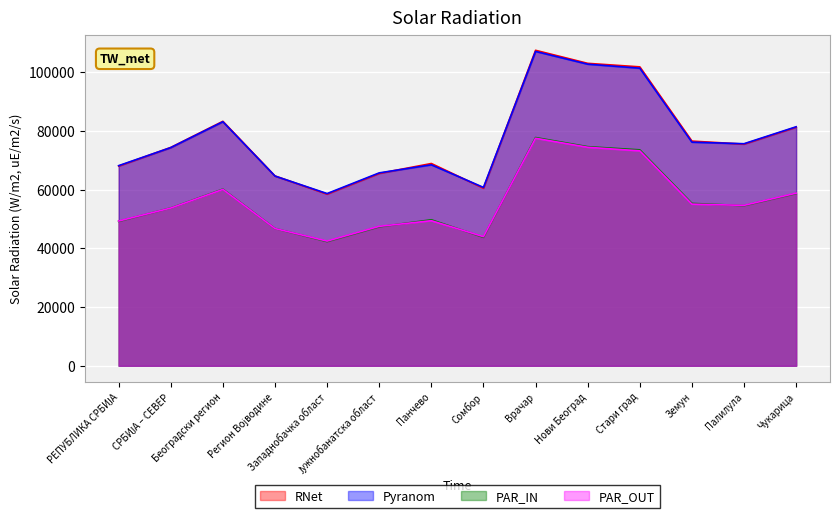

What is the sum of all PAR_IN values?

787593